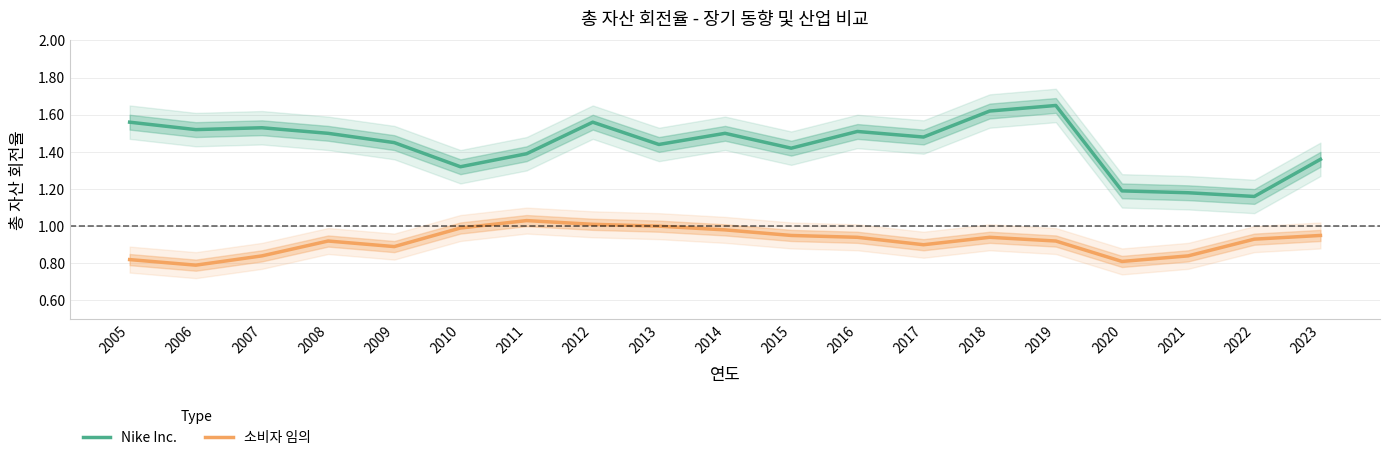

Reading right to left, extract all data points from this chart.

Nike Inc.: 1.4	1.2	1.2	1.2	1.6	1.6	1.5	1.5	1.4	1.5	1.4	1.6	1.4	1.3	1.4	1.5	1.5	1.5	1.6
소비자 임의: 0.9	0.9	0.8	0.8	0.9	0.9	0.9	0.9	0.9	1.0	1.0	1.0	1.0	1.0	0.9	0.9	0.8	0.8	0.8